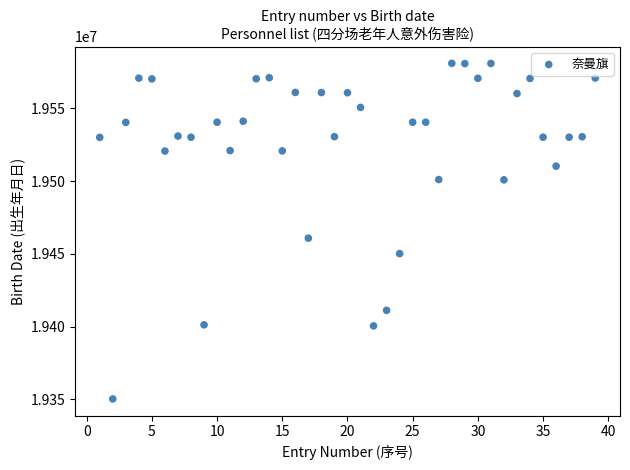

What Y value in the scatter plot is closest to 19465655?

19460822